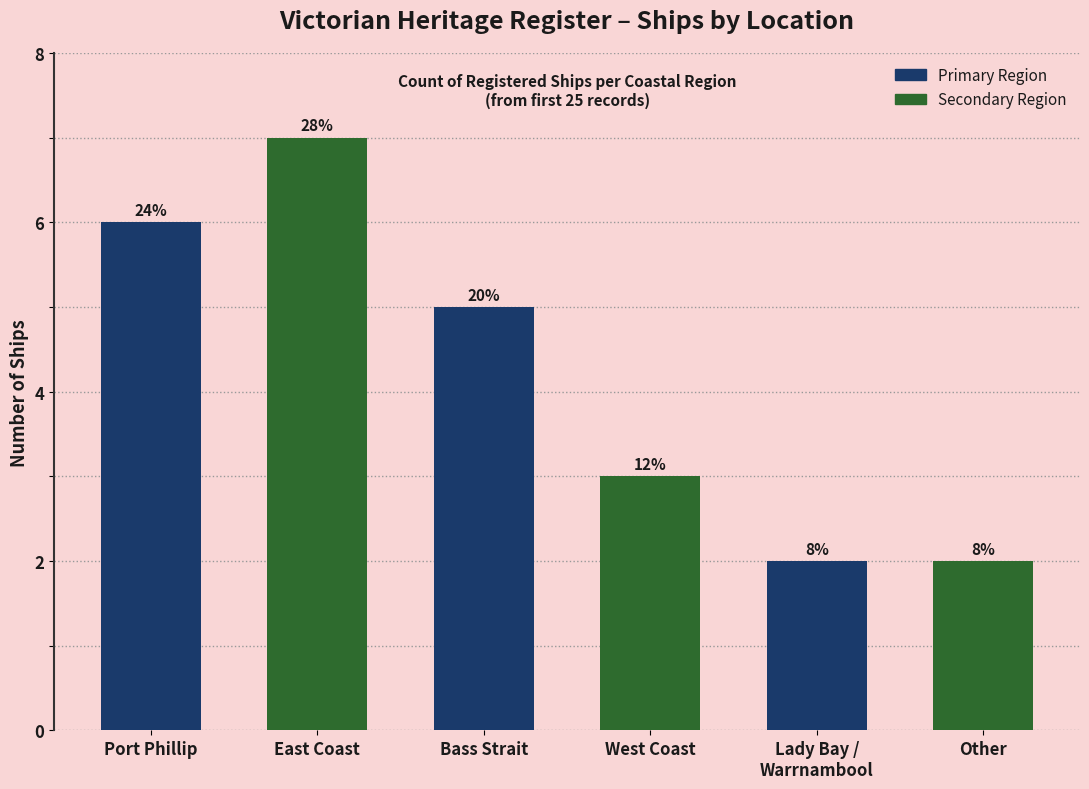

How many bars are there in total?

6